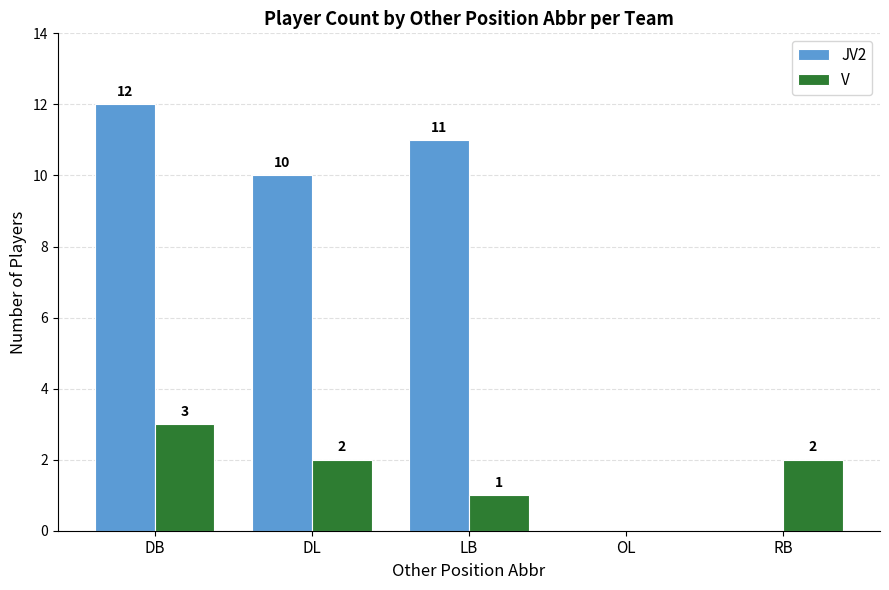

What is the sum of the V values at LB and DB?

4